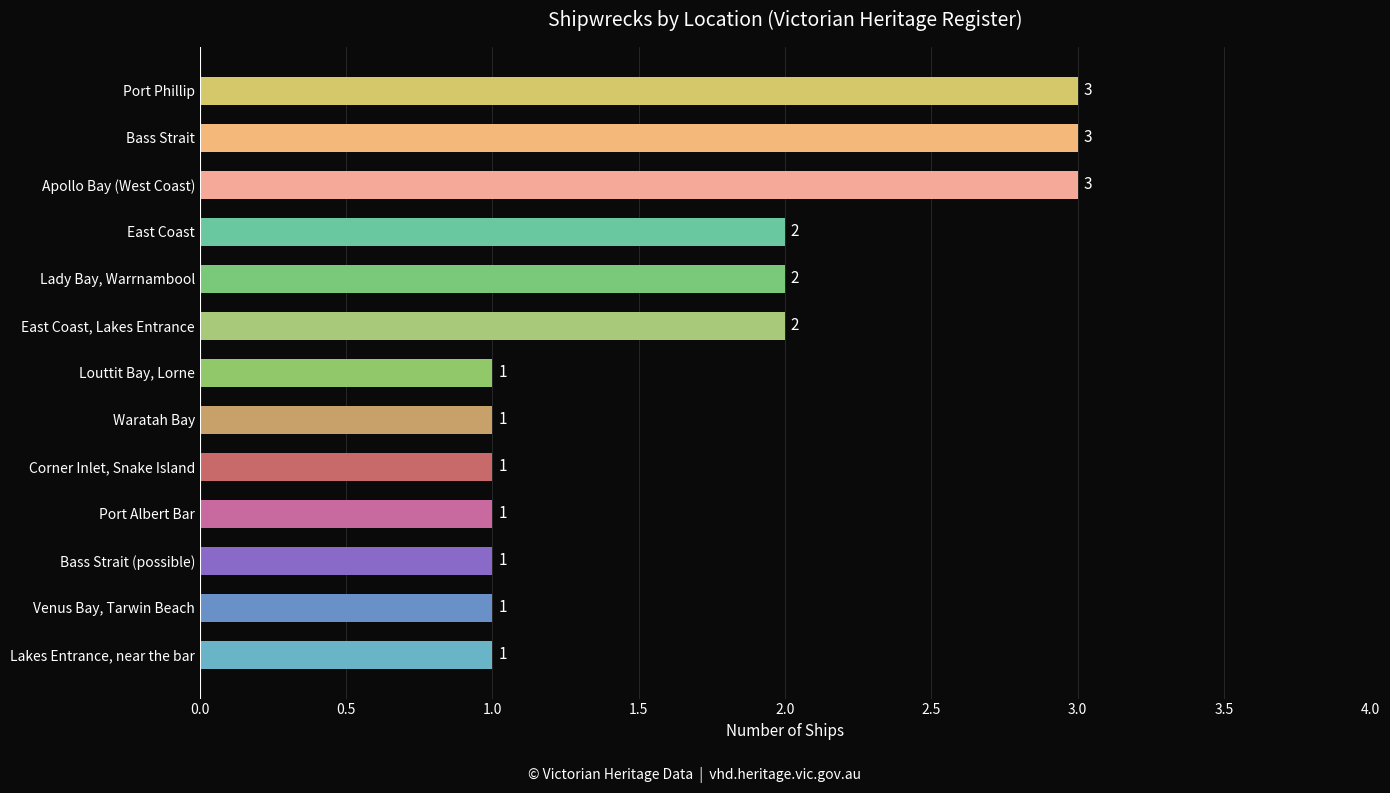

Approximately how many times larger is the value at Venus Bay, Tarwin Beach compared to Port Phillip?

0.3